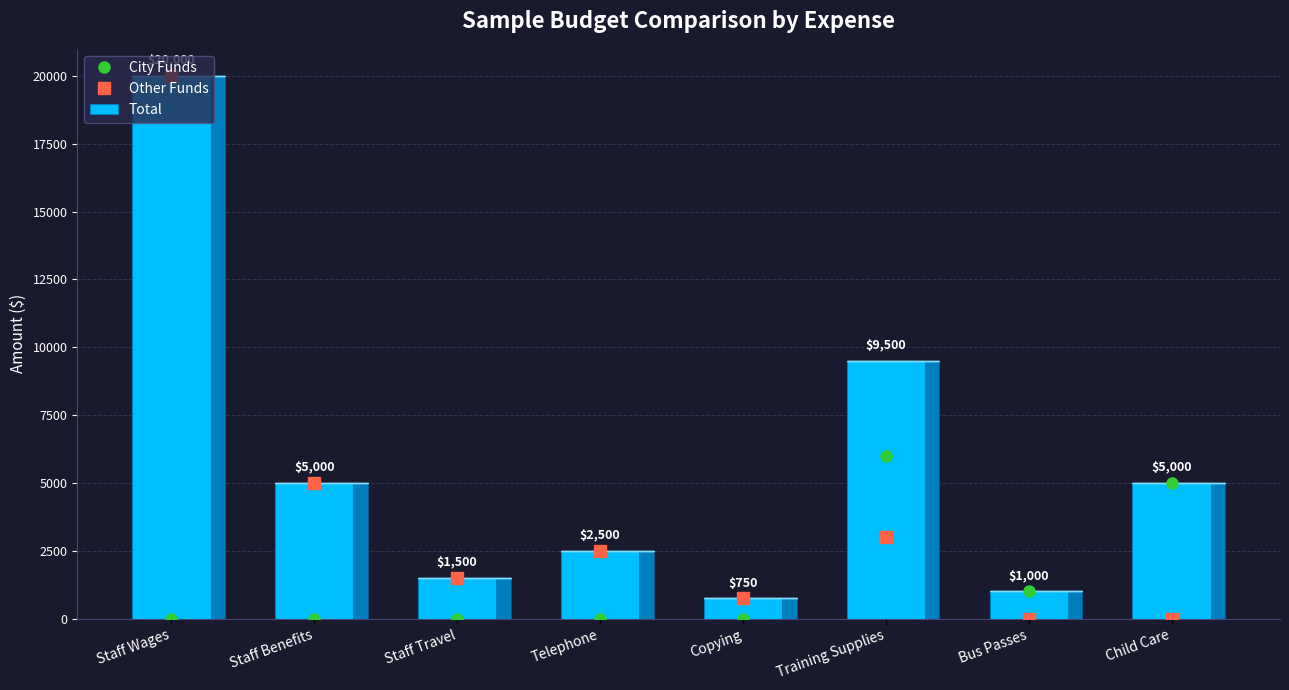

The value of City Funds at Staff Wages is 0. True or false?

True